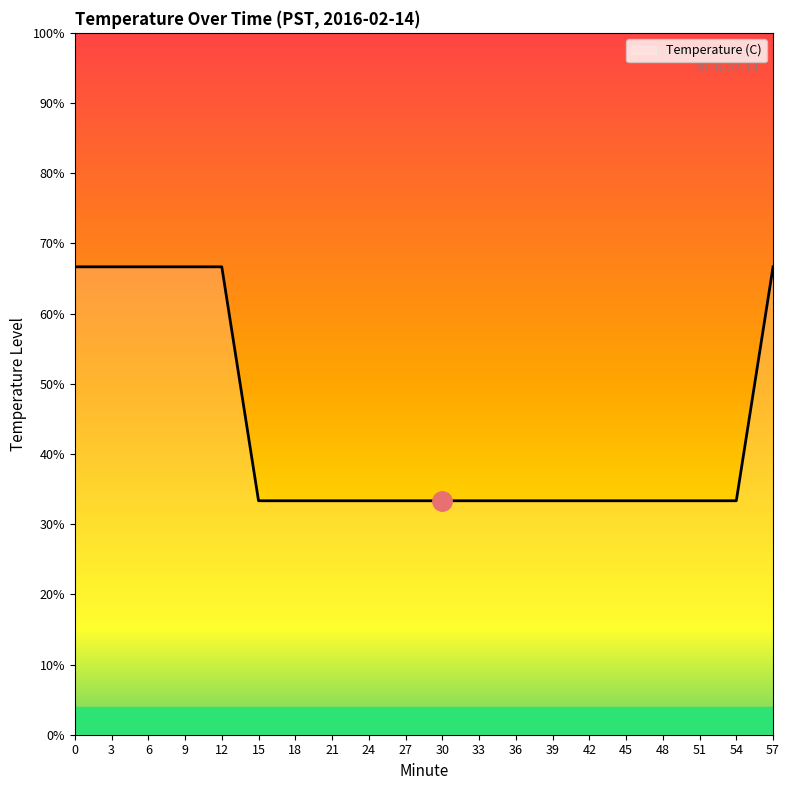

Does the chart display data point markers on the line(s)?

No